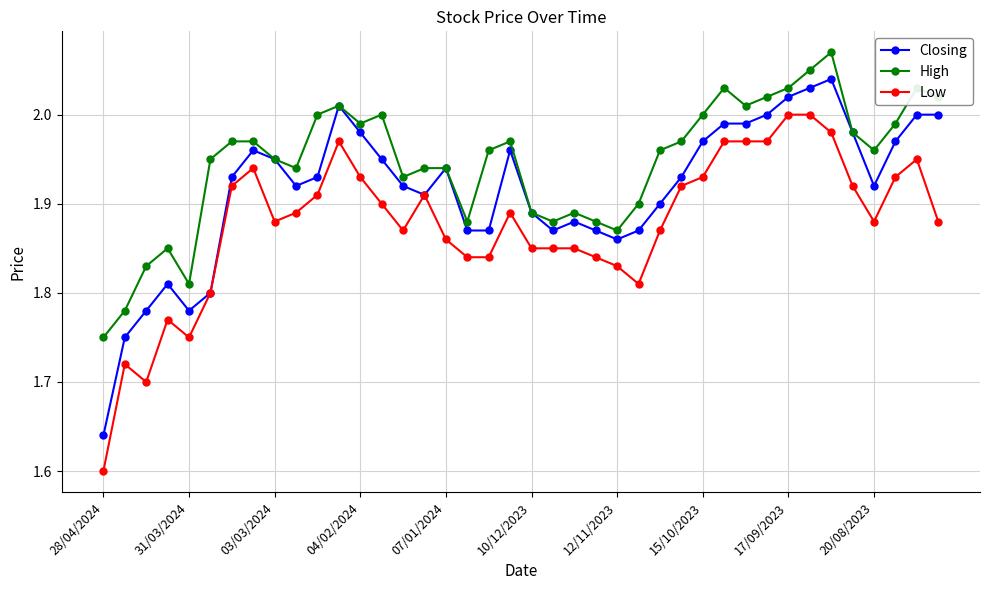

What are all the series names shown in the legend?

Closing, High, Low